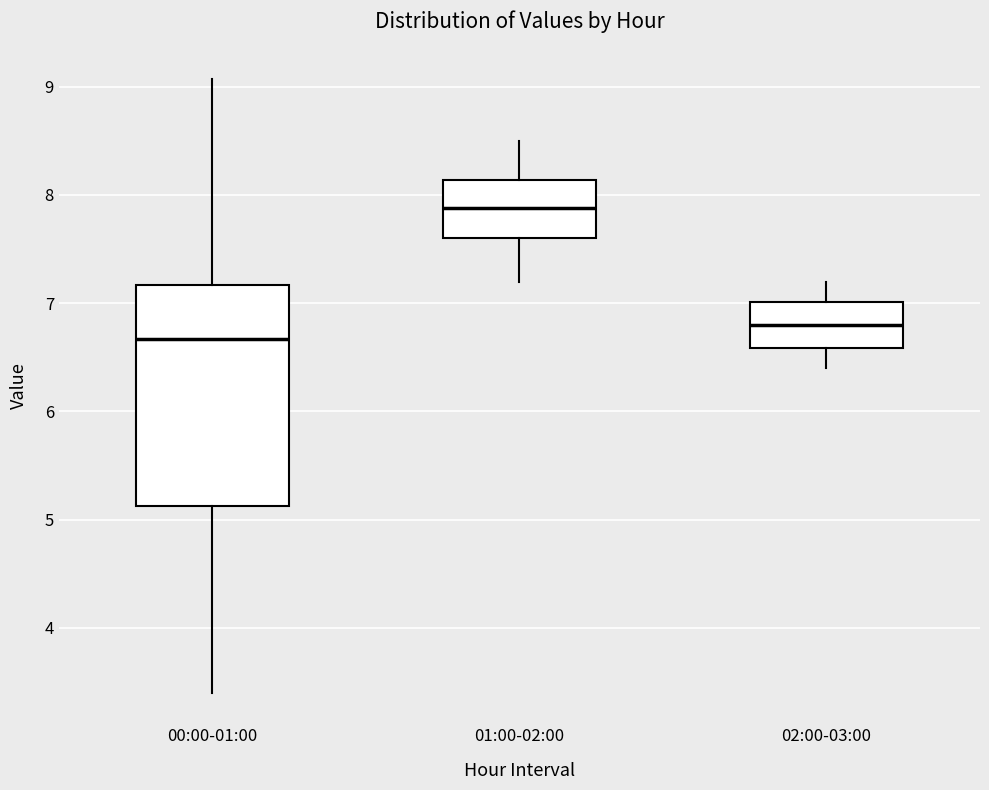

Reading left to right, read every box against the y-axis: the position of its median line, the range the box covers, and the ends of its whiskers. The values are not printed on the chart, so give them approximately, as read against the axis.

00:00-01:00: median 6.7, box 5.1 to 7.2, whiskers 3.4 to 9.1
01:00-02:00: median 7.9, box 7.6 to 8.1, whiskers 7.2 to 8.5
02:00-03:00: median 6.8, box 6.6 to 7.0, whiskers 6.4 to 7.2